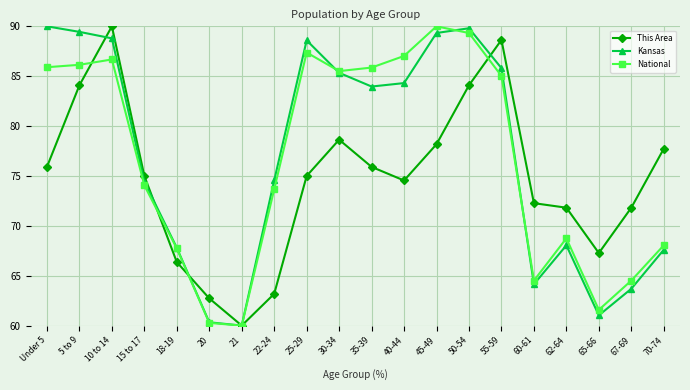

True or false: This Area has a value of 62.7 at 20.

True